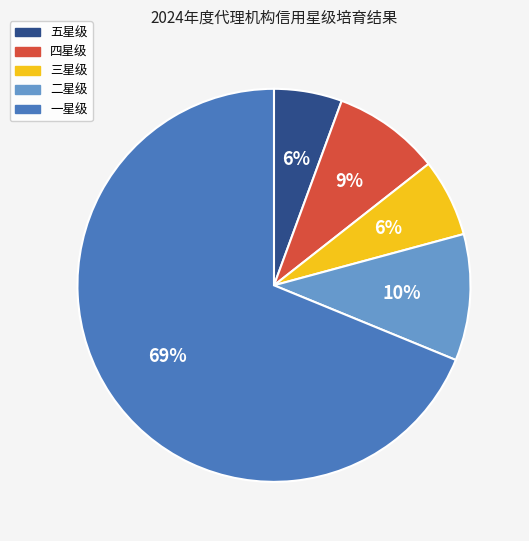

What percentage is the 一星级 slice, to the nearest percent?

69%